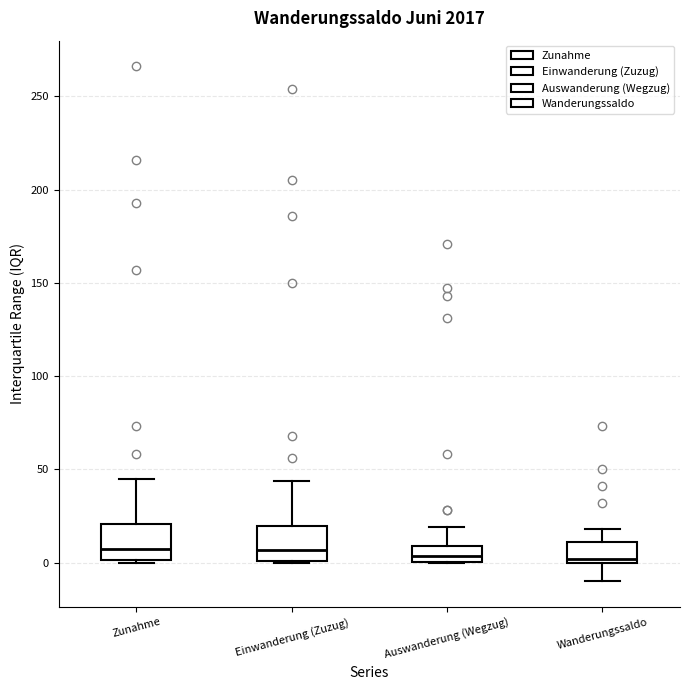

Where does the upper whisker of the box for Einwanderung (Zuzug) end on the y-axis? The values are not printed on the chart, so give them approximately, as read against the axis.

45